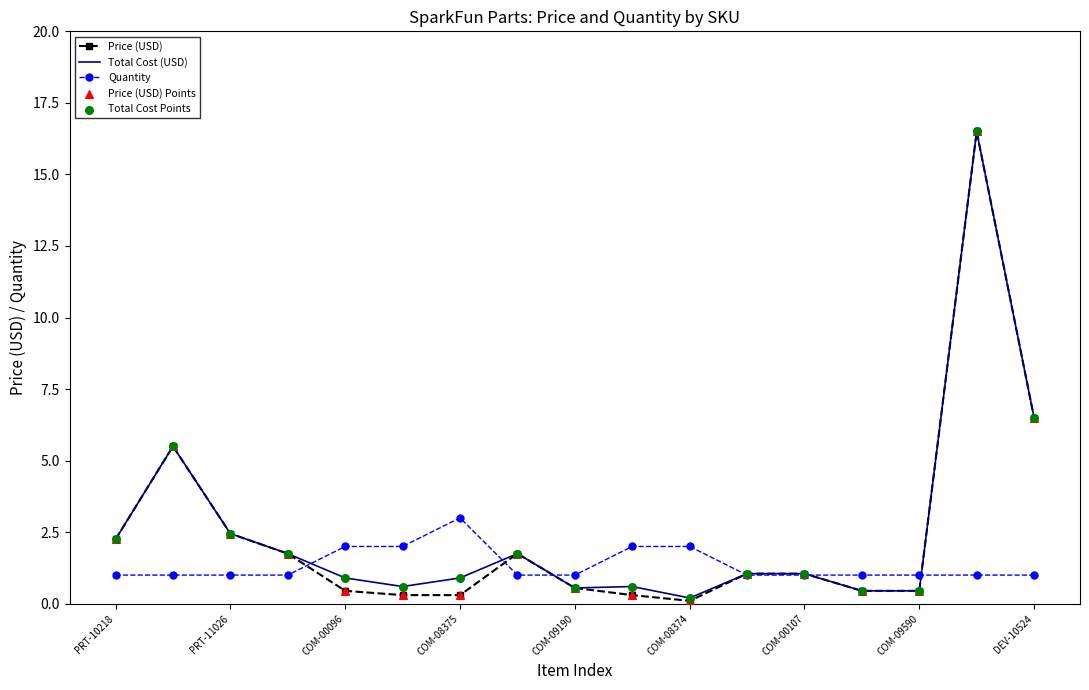

Which series has the largest range (max minus min)?

Price (USD)